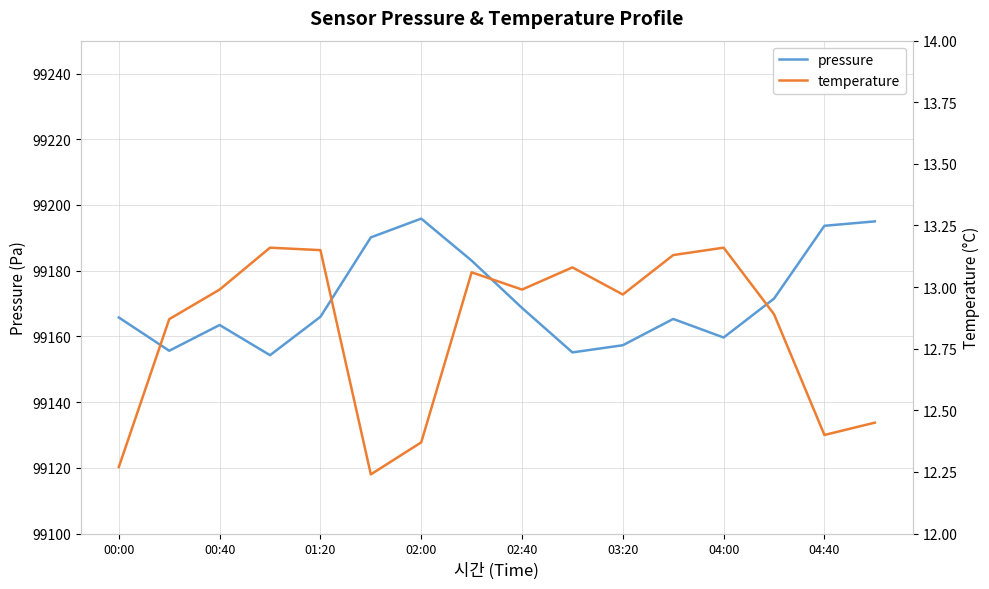

Is it true that pressure equals 155323.0 at 01:20?

False